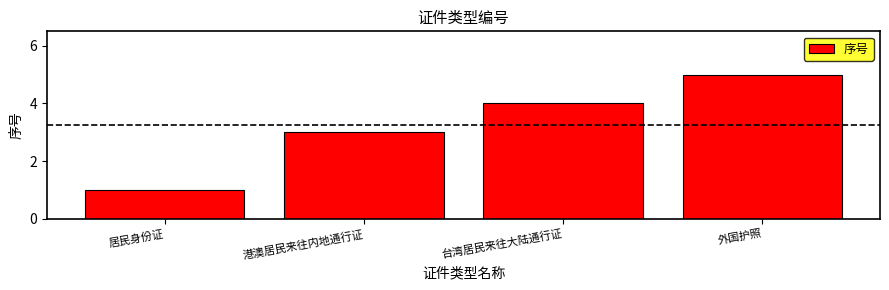

Are the bars grouped side by side (vs. stacked)?

No